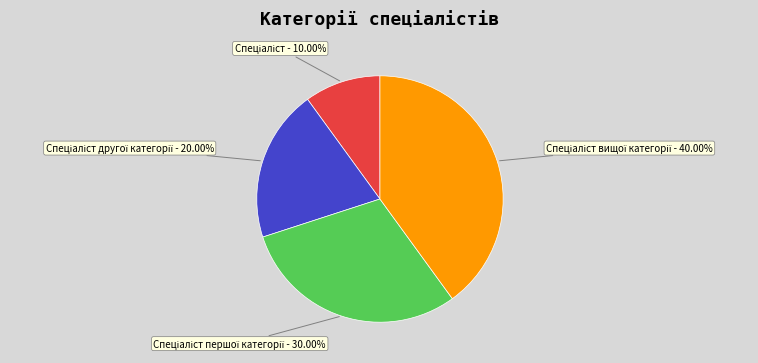

Is there any slice that represents more than half of the pie?

No